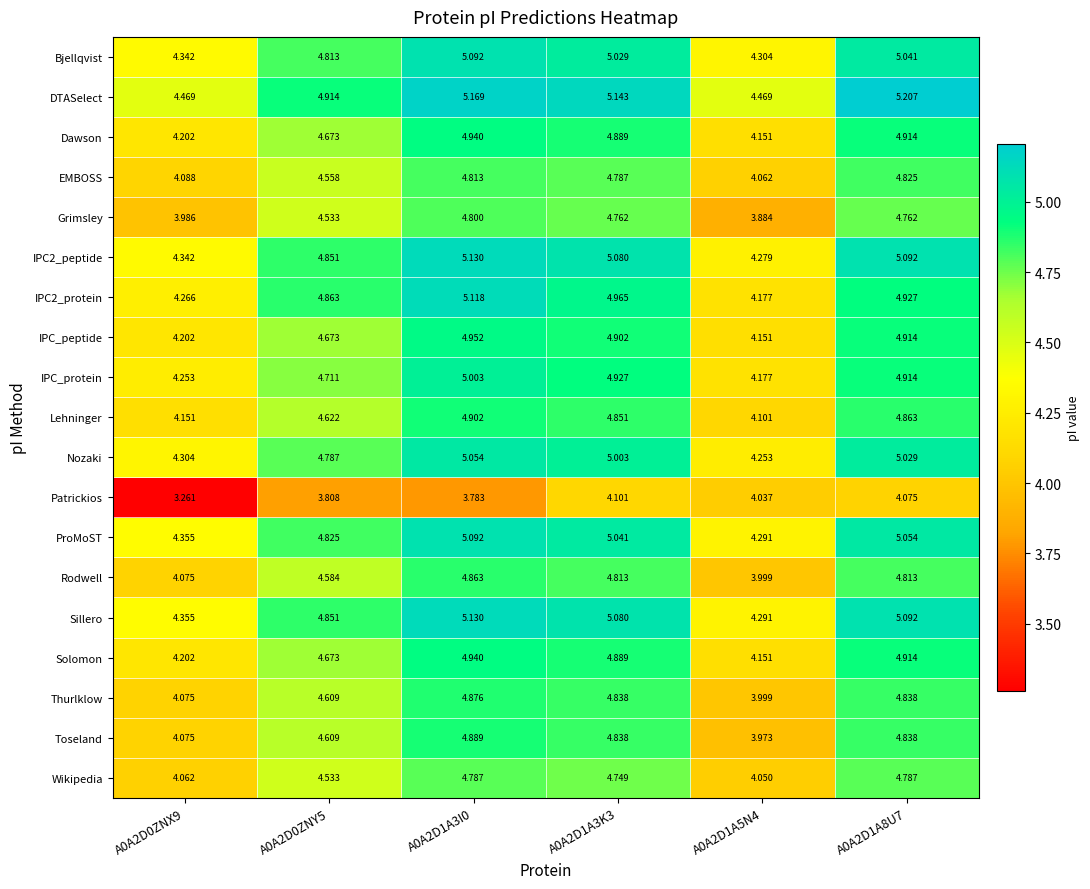

Which series has the largest total across all categories?

DTASelect